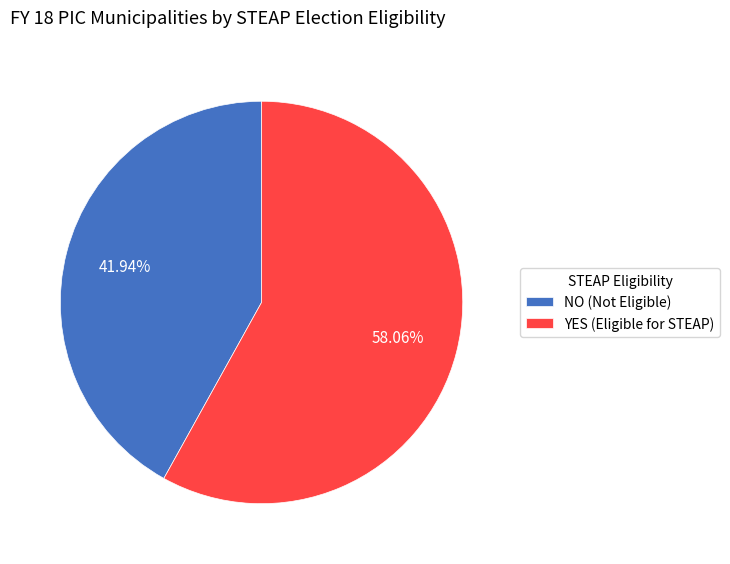

How much of the chart is everything except NO?

58.1%